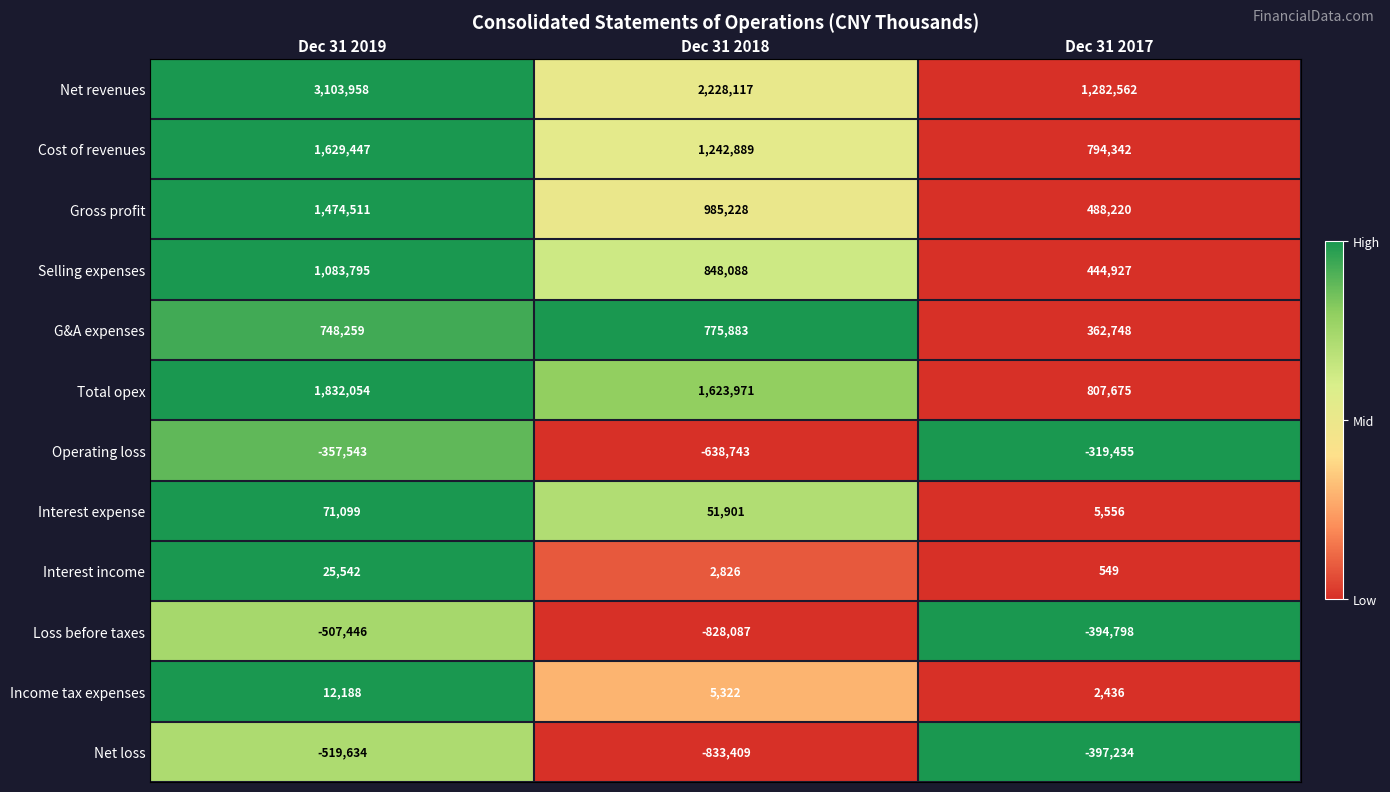

Between Dec 31 2019 and Dec 31 2018, which series saw the biggest shift?

Net revenues